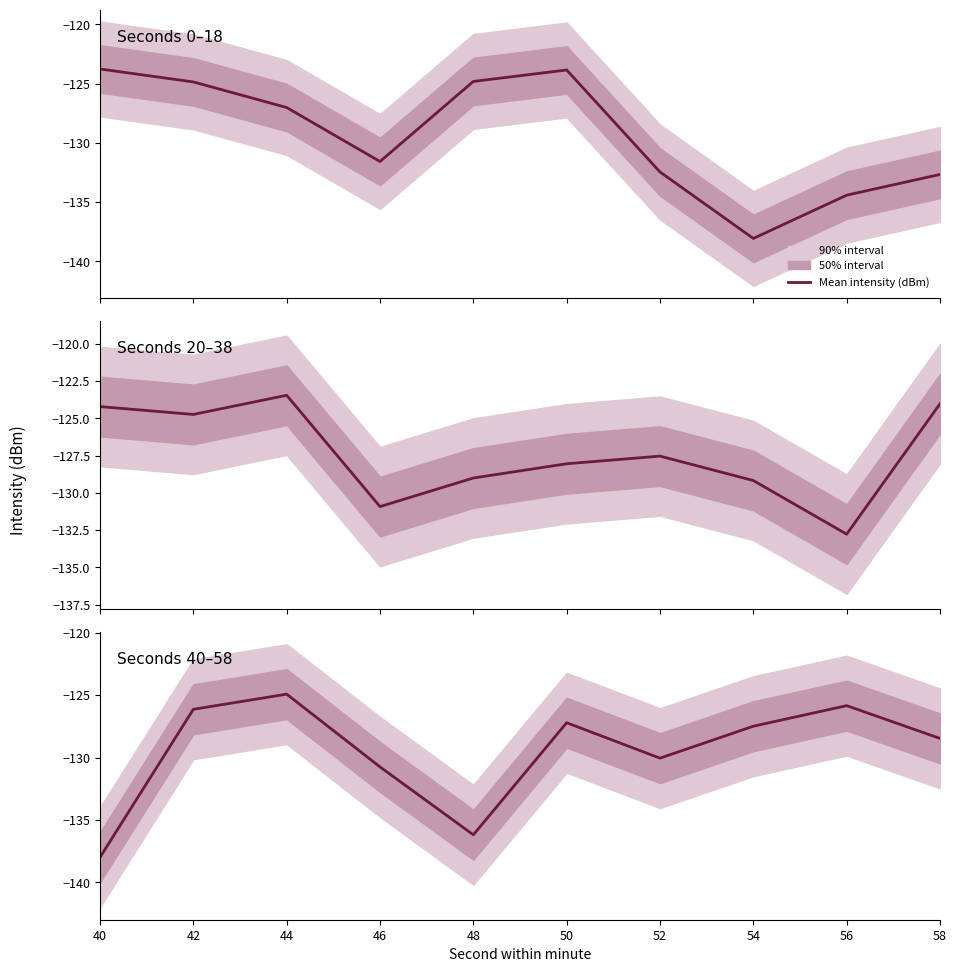

What is the value of the 2nd point from the left?

-126.1